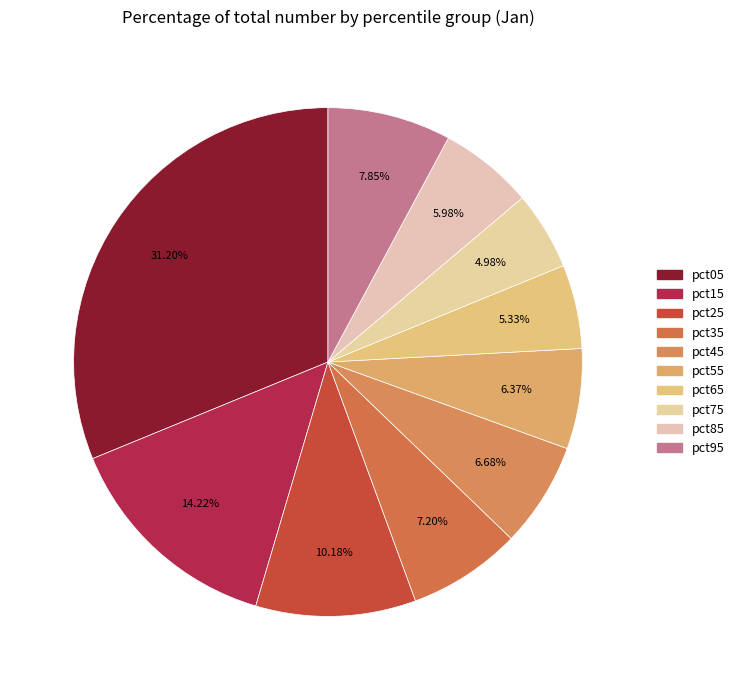

Which slice is the largest?

pct05